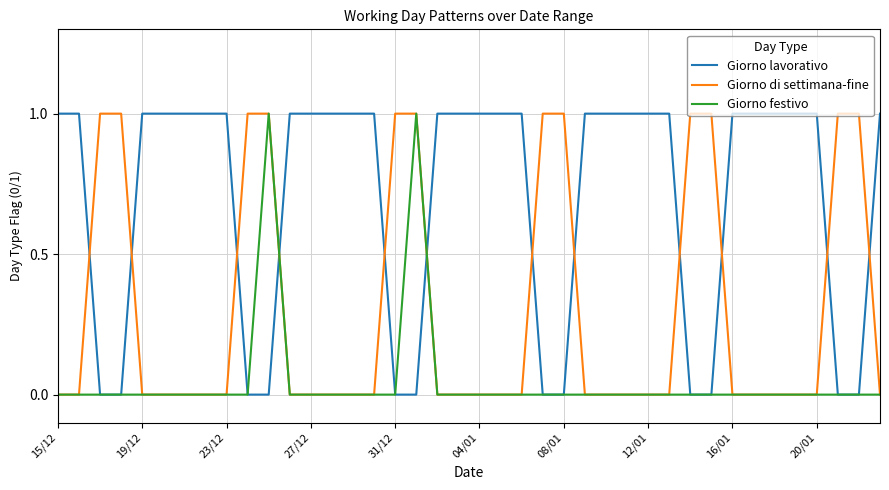

How many lines are shown in the chart?

3